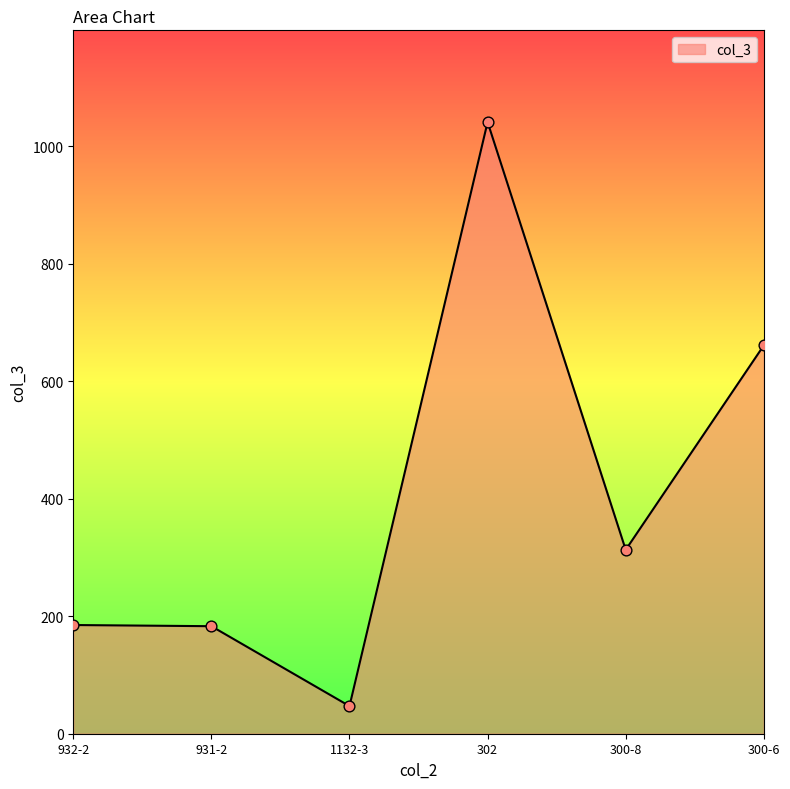

What is the change in value from 932-2 to 300-8?

+128